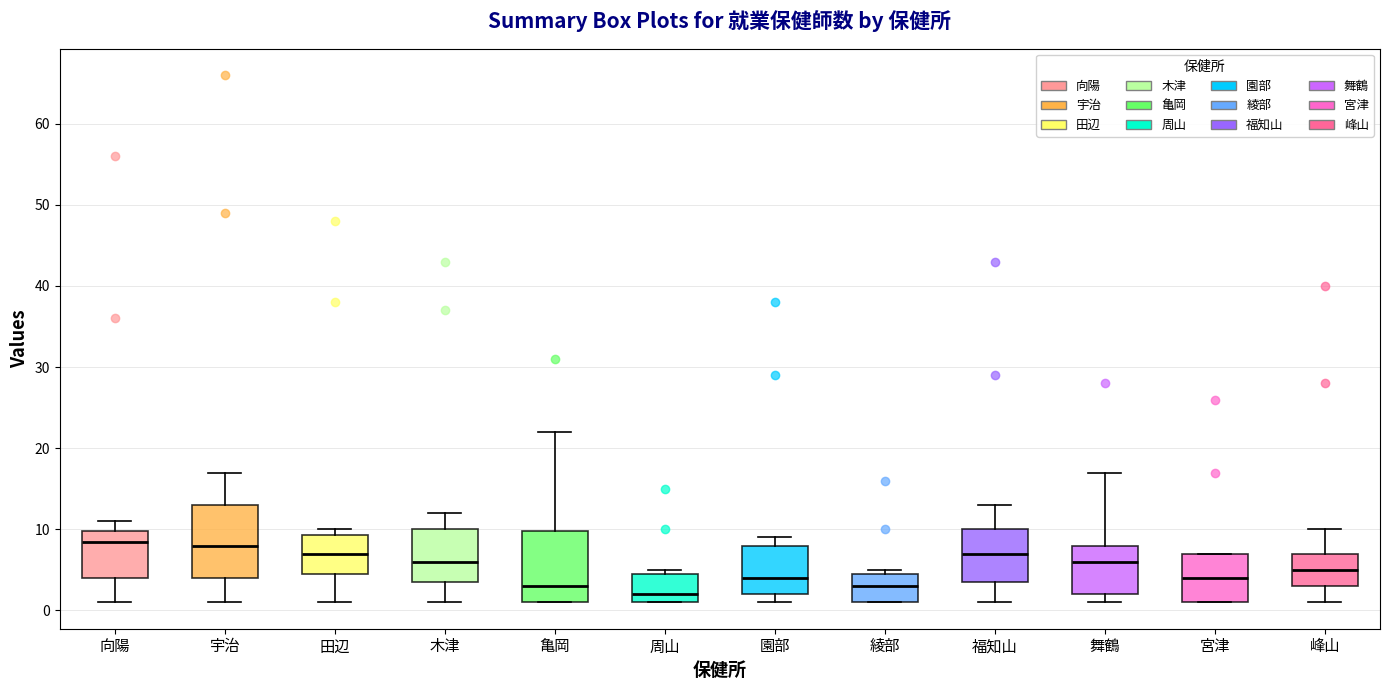

Where is the lower edge of the box for 田辺 on the y-axis? The values are not printed on the chart, so give them approximately, as read against the axis.

5